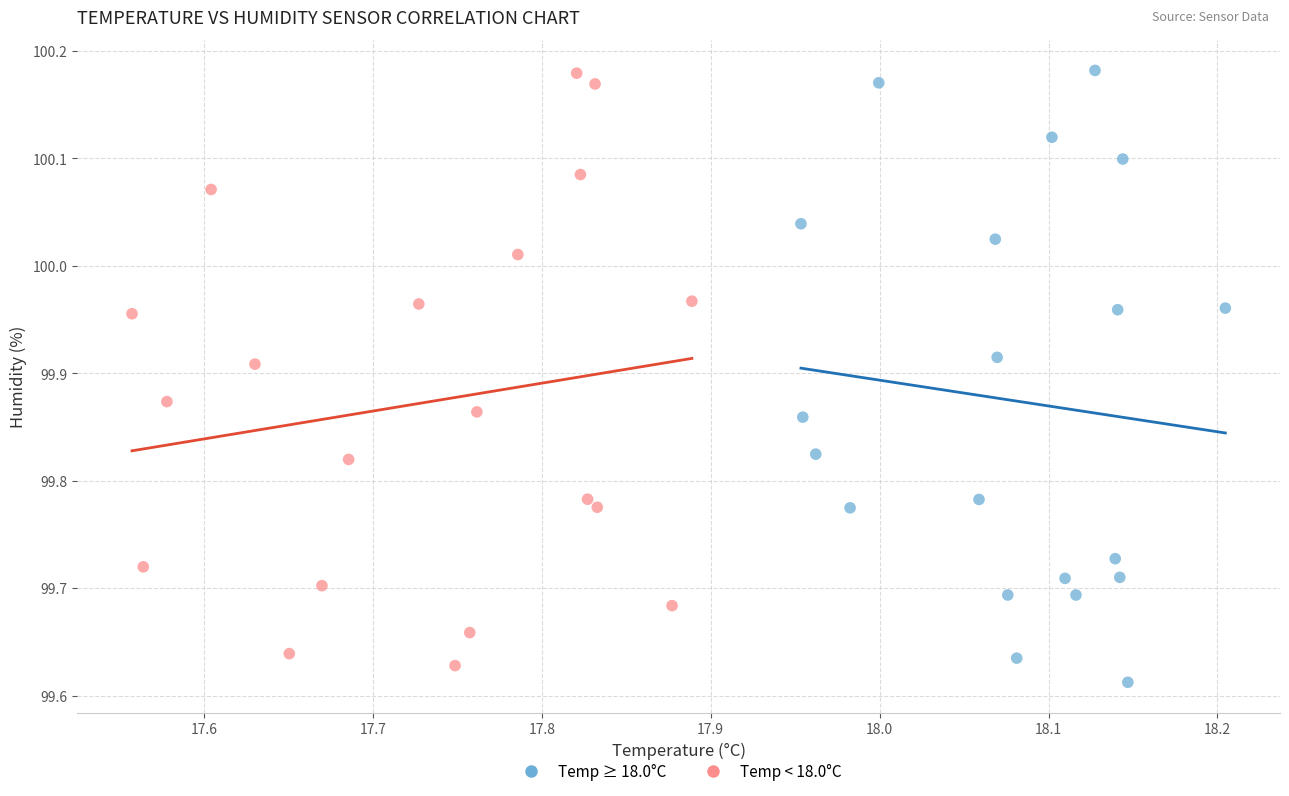

Which series reaches the minimum Y coordinate?

Temp ≥ 18.0°C